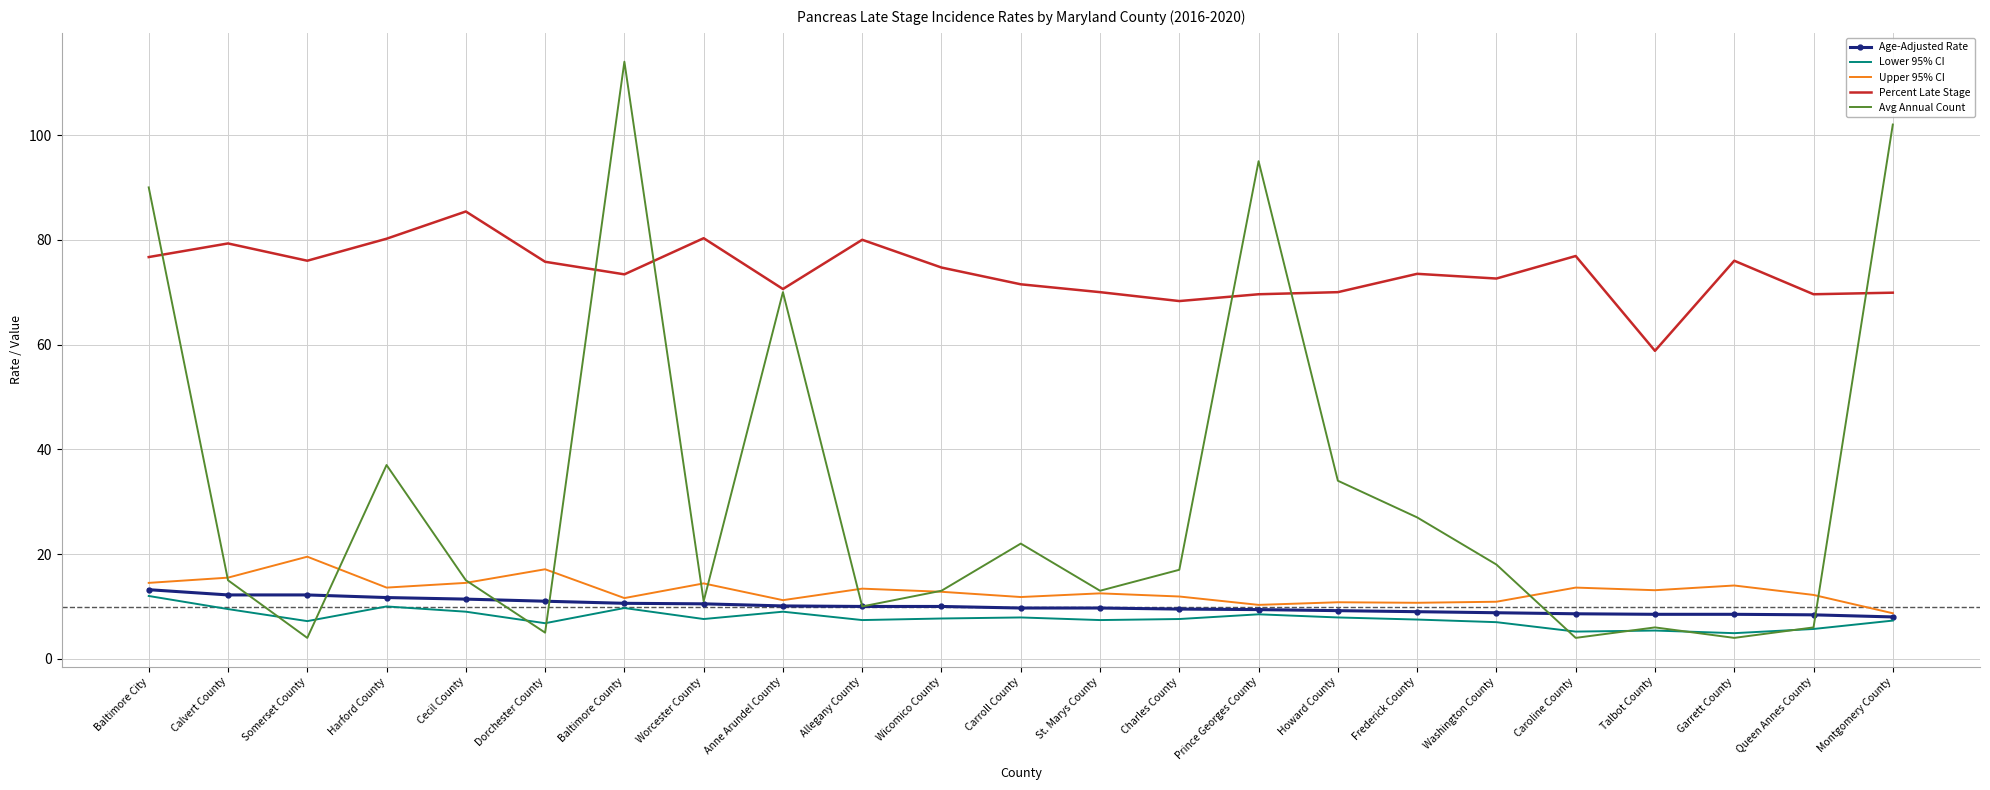

What value does the Age-Adjusted Rate series have at Howard County?

9.2